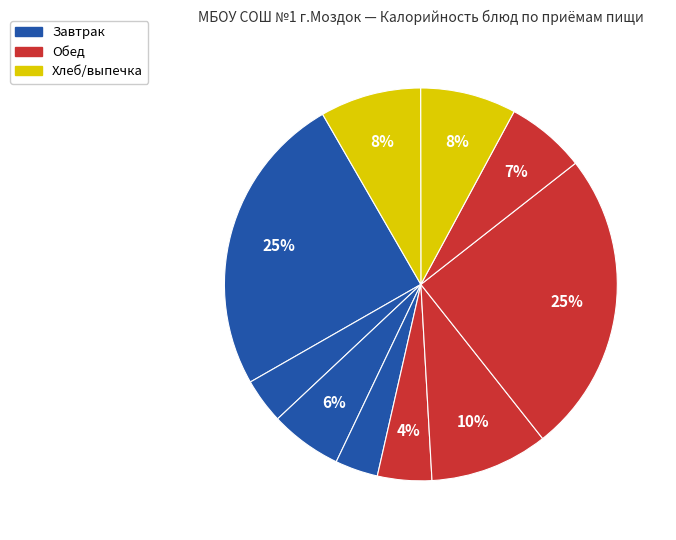

How many slices are in this pie chart?

10